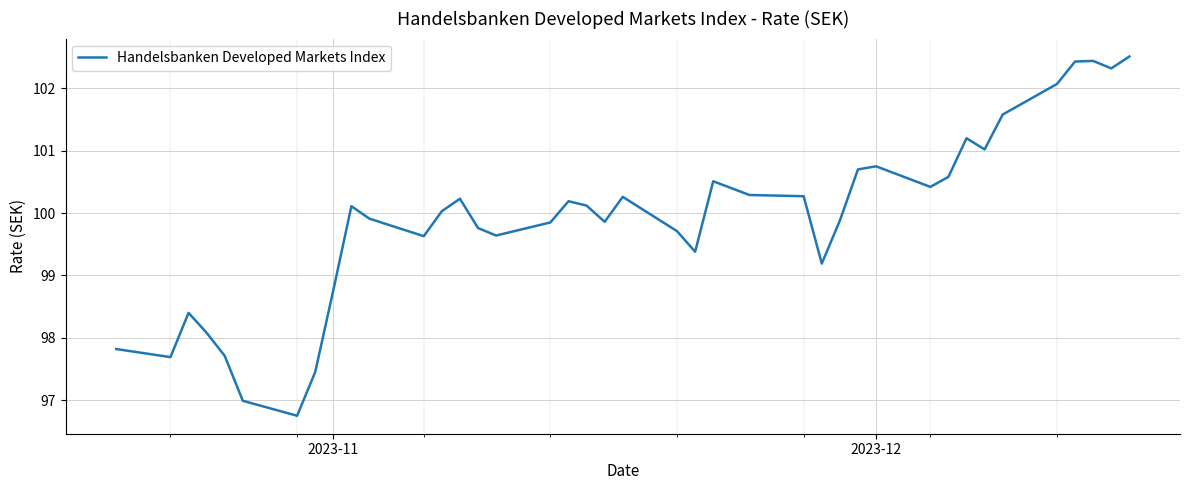

What is the greatest value displayed?

102.5